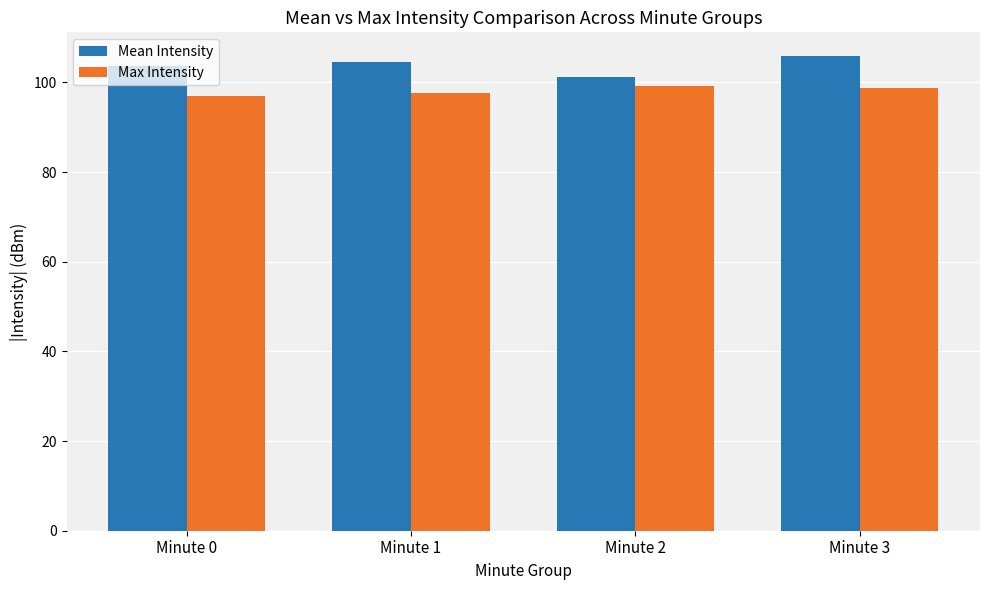

Reading left to right, extract all data points from this chart.

Mean Intensity: 103.6	104.5	101.2	105.9
Max Intensity: 97.1	97.6	99.3	98.7